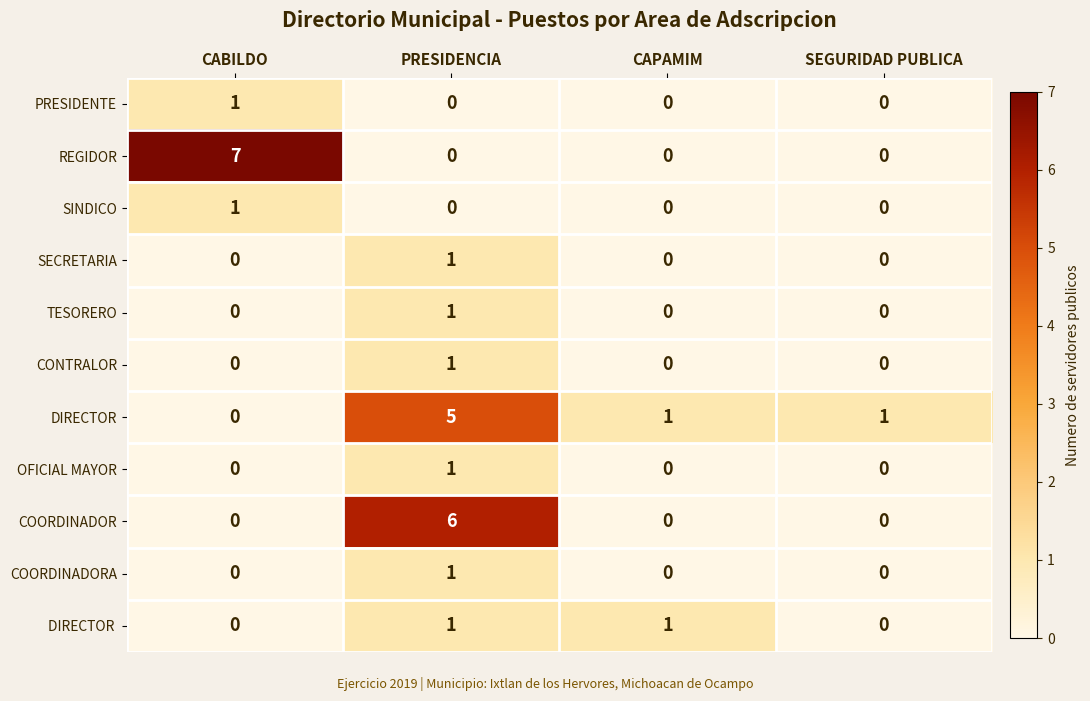

The COORDINADOR series shows 8 at PRESIDENCIA. True or false?

False